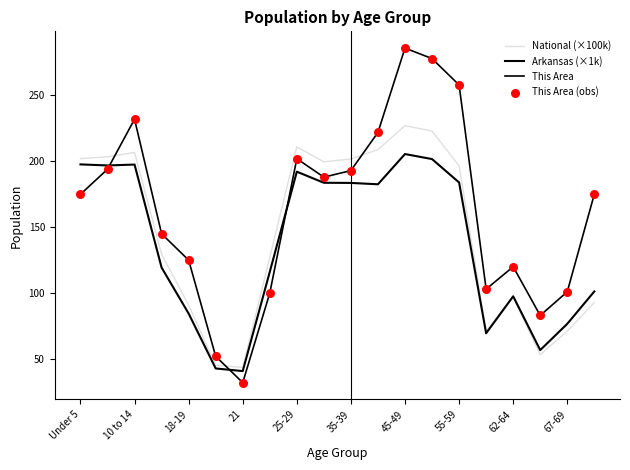

Is this an area chart (filled region under the line)?

No